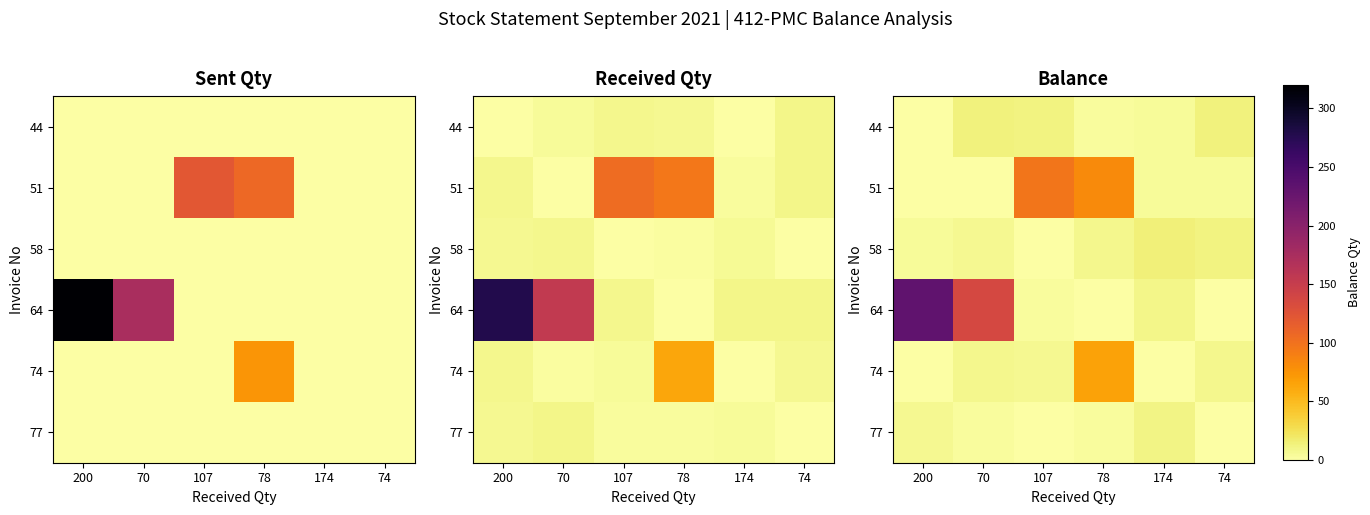

What is the difference between the 51 values at 74 and 107?

93.2